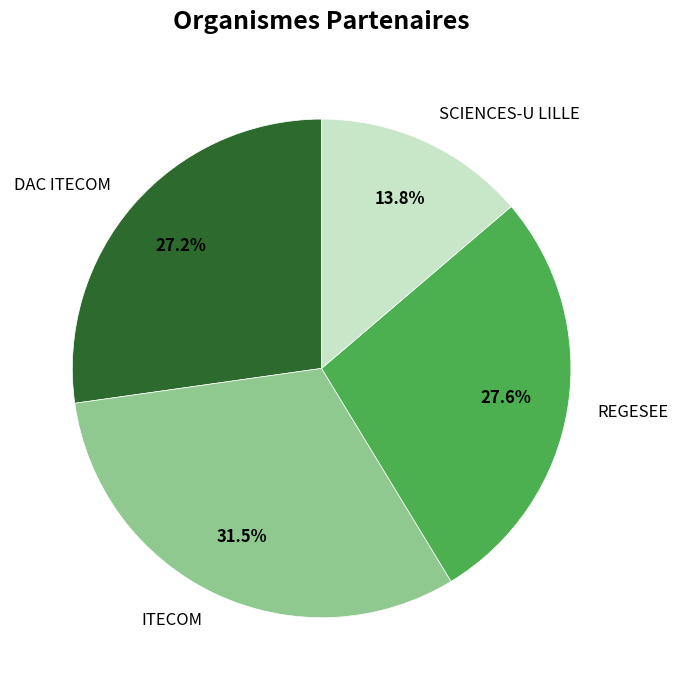

Count the number of slices in the pie.

4